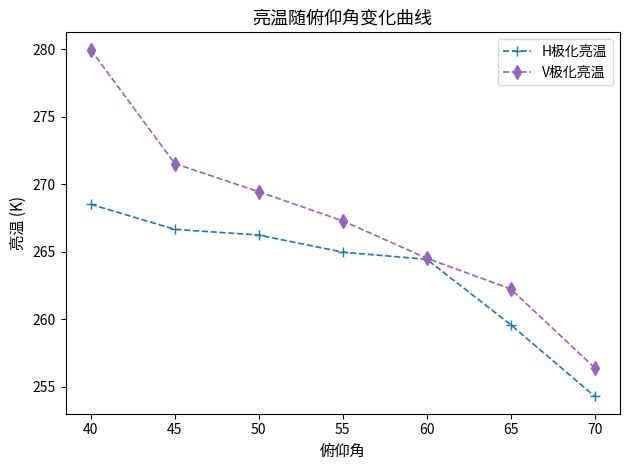

What is the minimum value for V极化亮温?

256.4